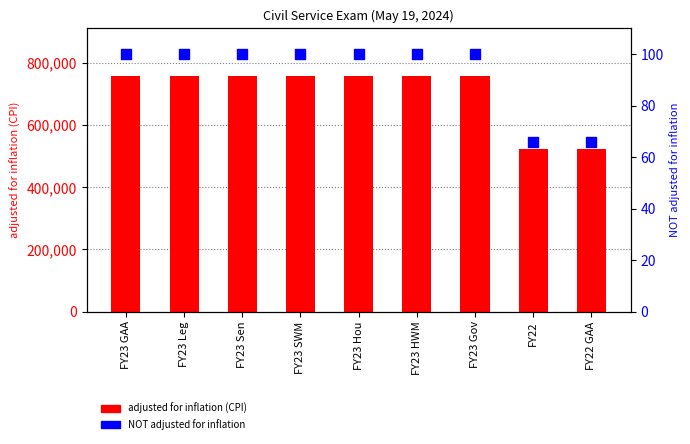

At which category is the sum across all series the highest?

FY23 GAA